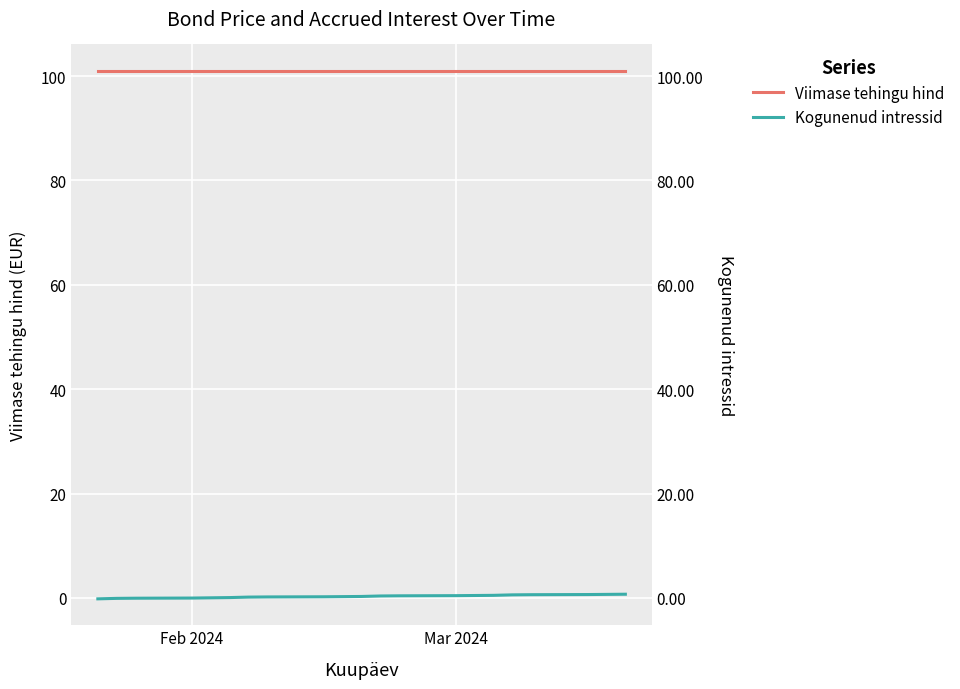

What is the average value of the Viimase tehingu hind series?

101.0